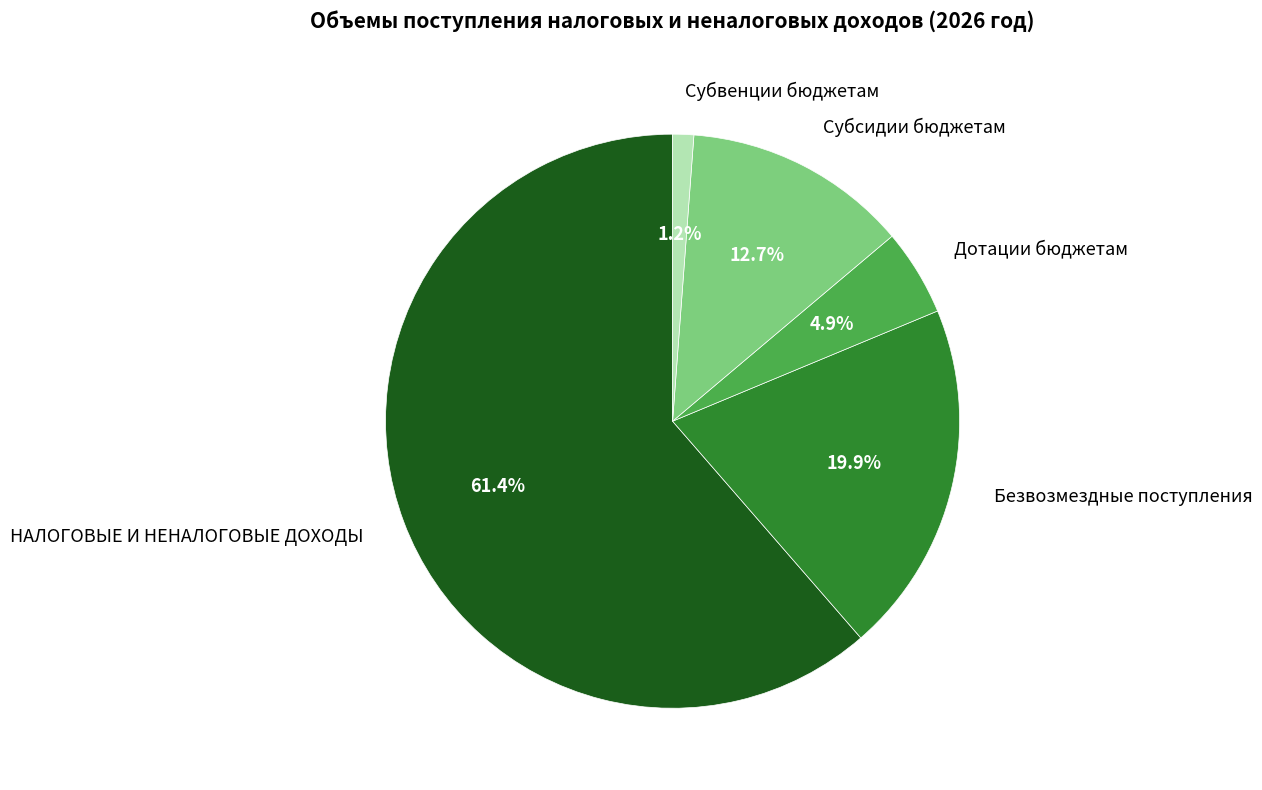

Is Субвенции бюджетам the majority of the pie?

No